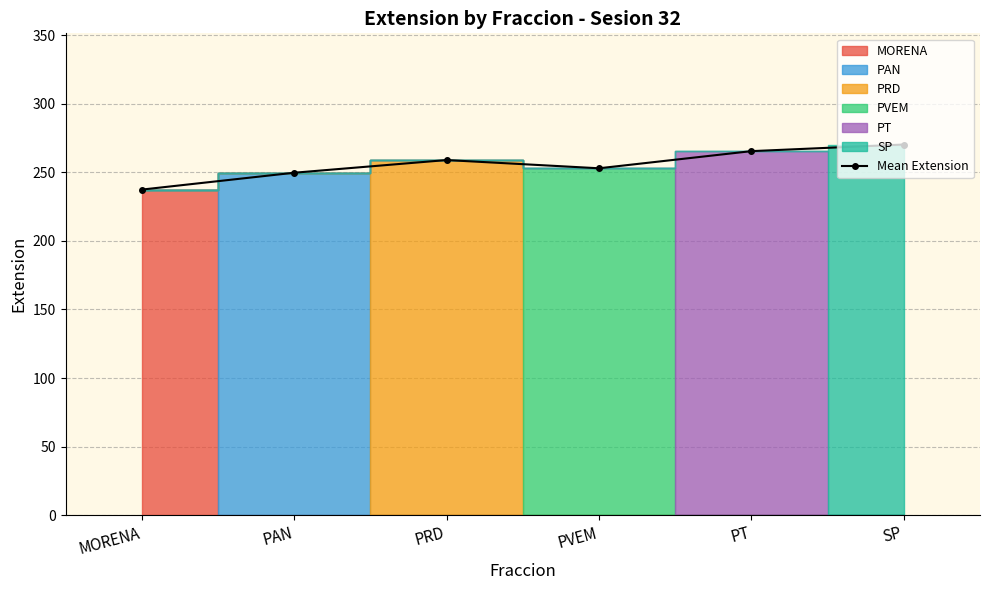

At which label does the data first exceed 259?

PT